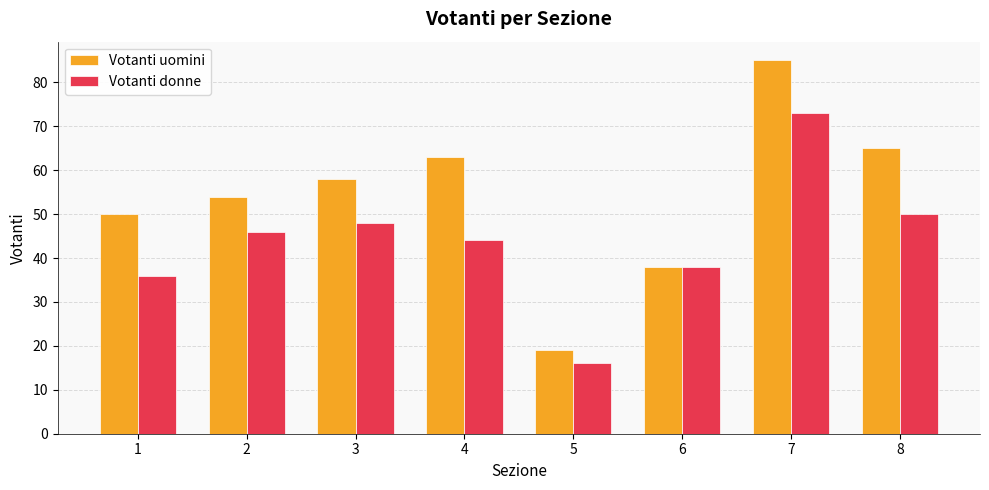

What is the total value across all series at 1?

86